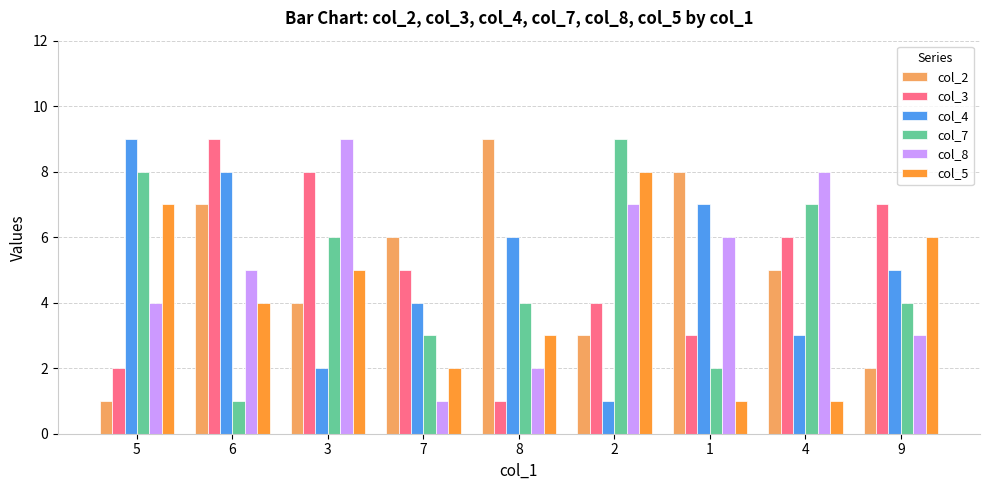

Reading left to right, extract all data points from this chart.

col_2: 1	7	4	6	9	3	8	5	2
col_3: 2	9	8	5	1	4	3	6	7
col_4: 9	8	2	4	6	1	7	3	5
col_7: 8	1	6	3	4	9	2	7	4
col_8: 4	5	9	1	2	7	6	8	3
col_5: 7	4	5	2	3	8	1	1	6